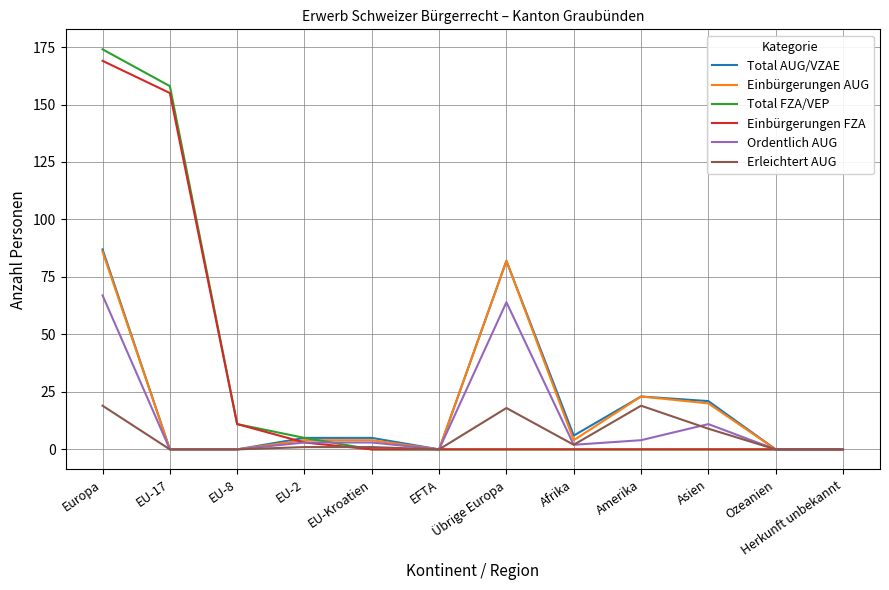

What is the difference between the highest and lowest values at EU-8?

11